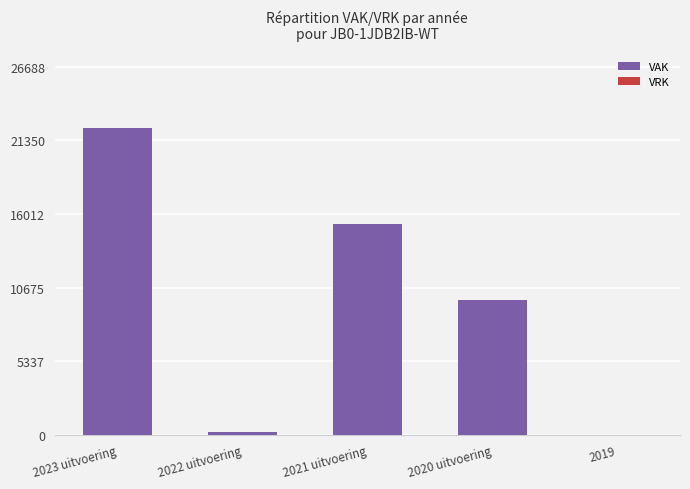

What is the sum of all values?

47511